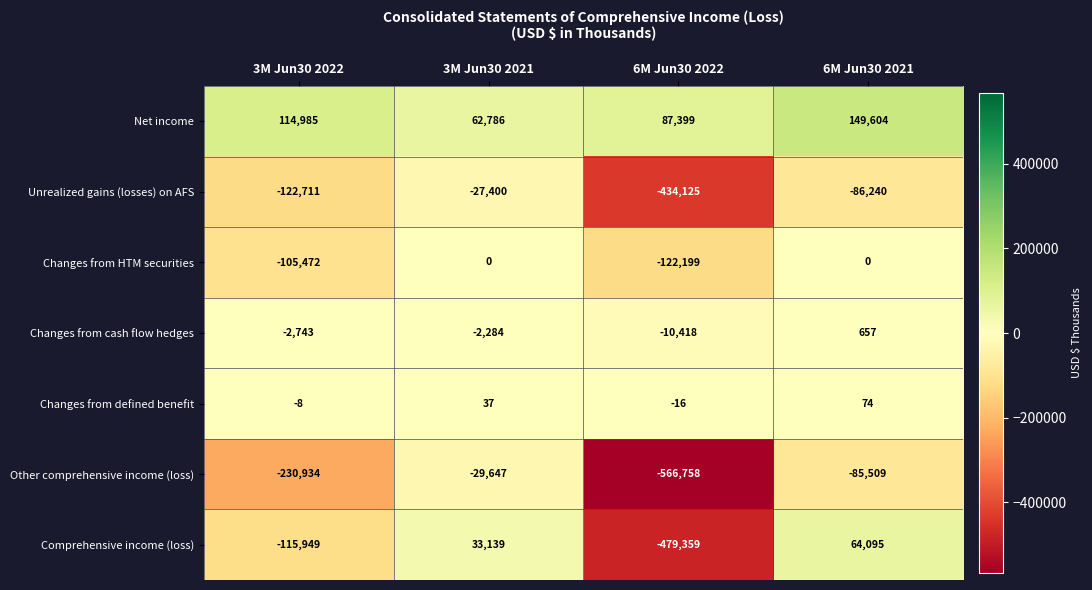

What is the difference between the highest and lowest values at 3M Jun30 2021?

92433